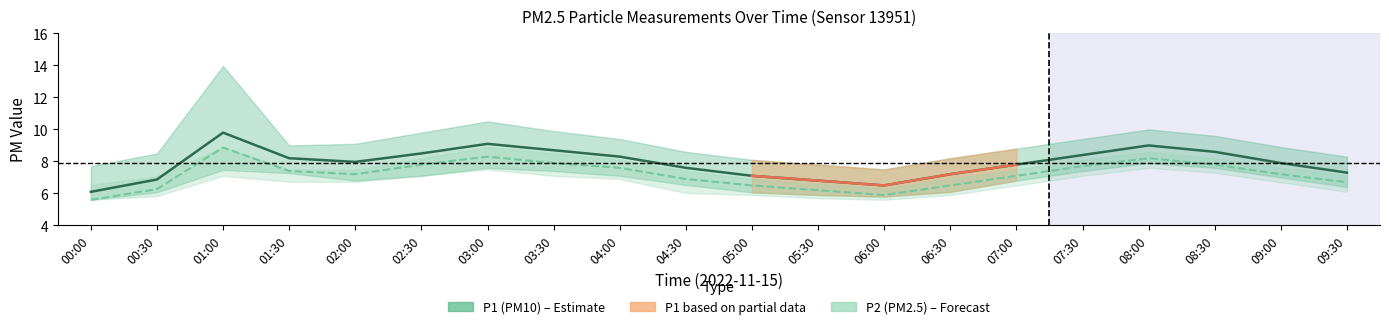

Which series has the largest range (max minus min)?

P1 (PM10)